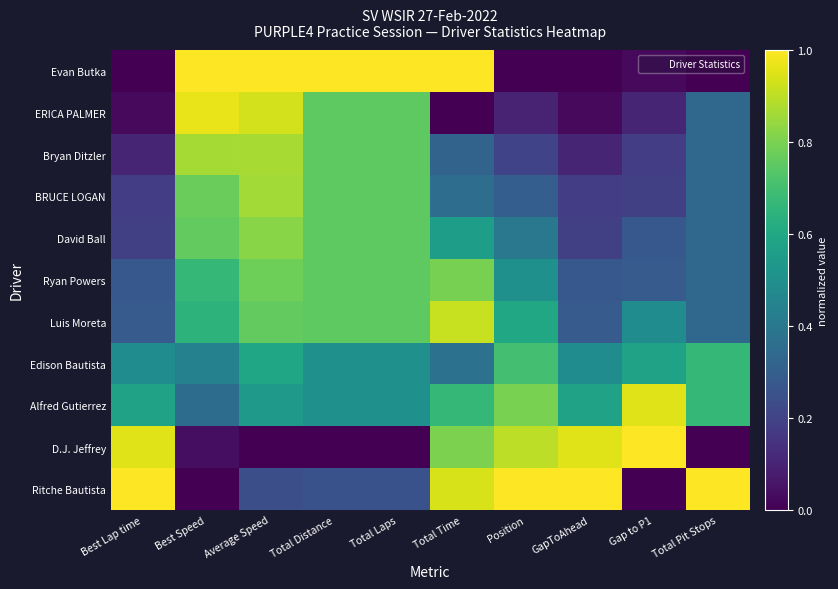

Between Best Lap time and Average Speed, which is larger?

Average Speed